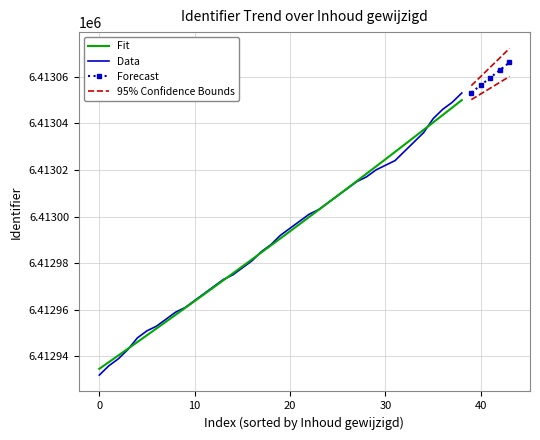

What is the sum of all values?

250106659